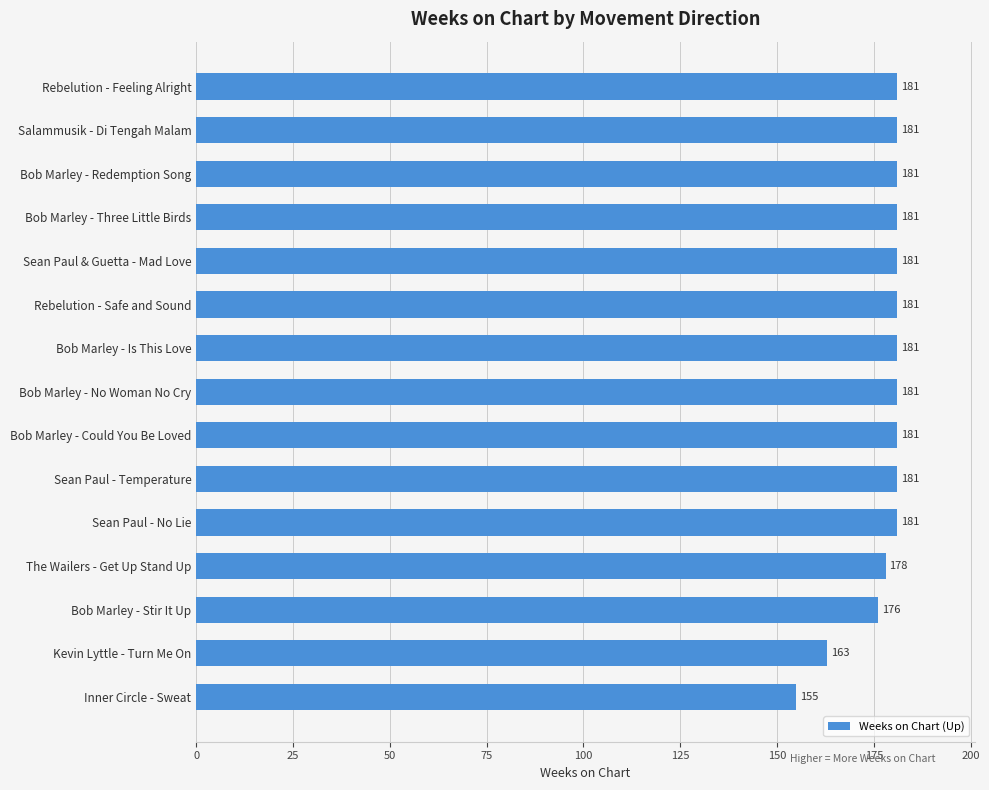

What is the difference between the maximum and minimum values?

26